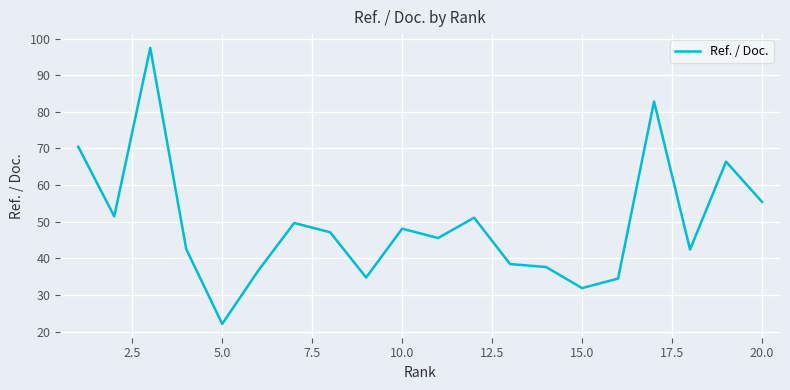

What is the smallest value displayed?

22.1